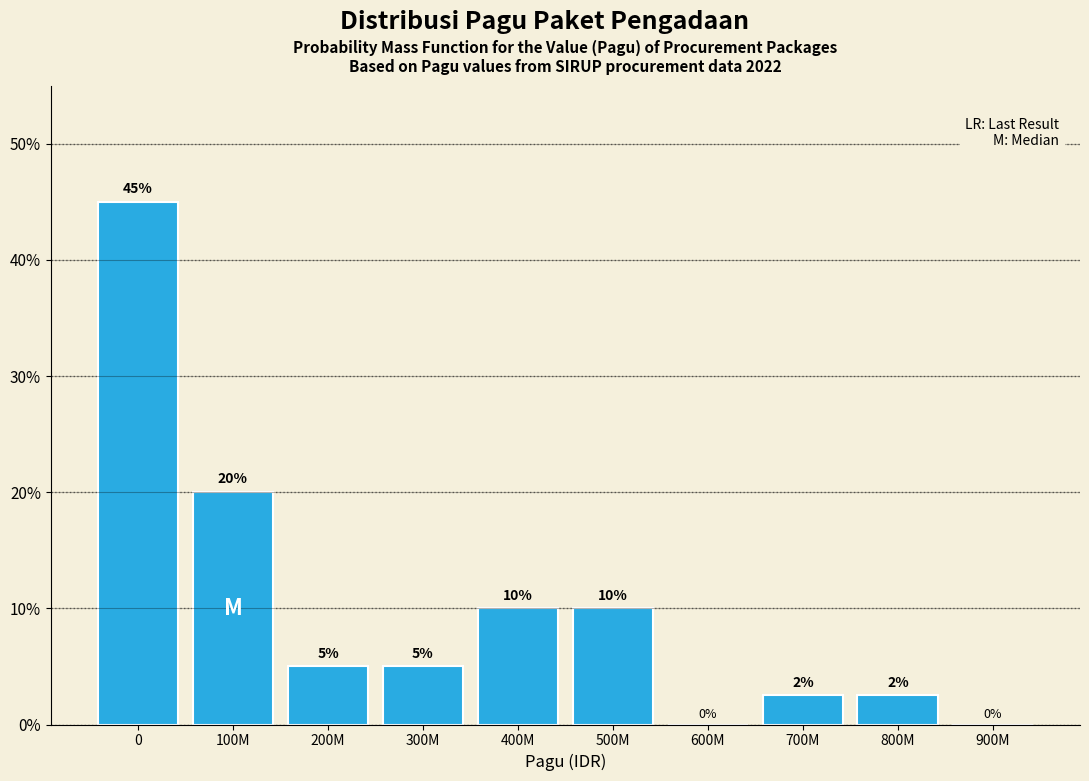

What is the approximate value at 200M?

5.0